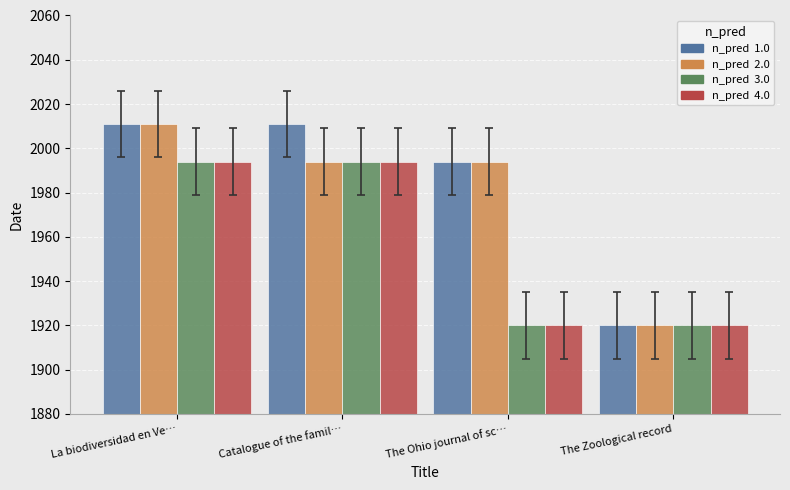

What is the spread (max minus min) of values at The Ohio journal of sc…?

74